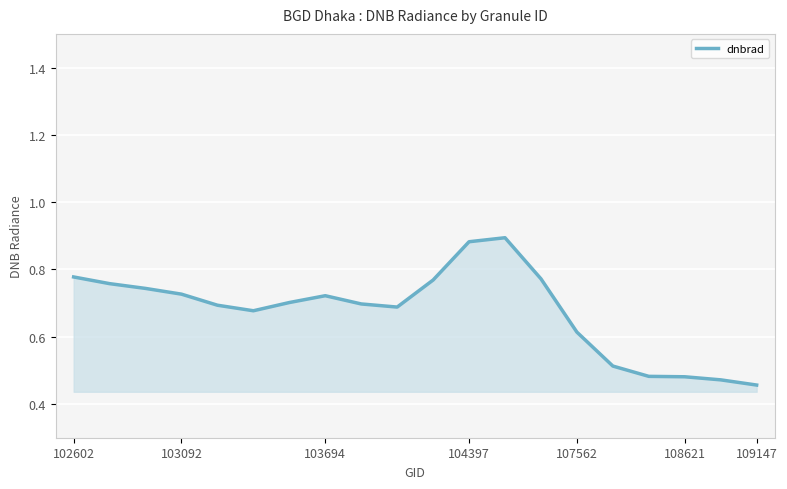

How many points are higher than both their immediate neighbors (excluding endpoints)?

2